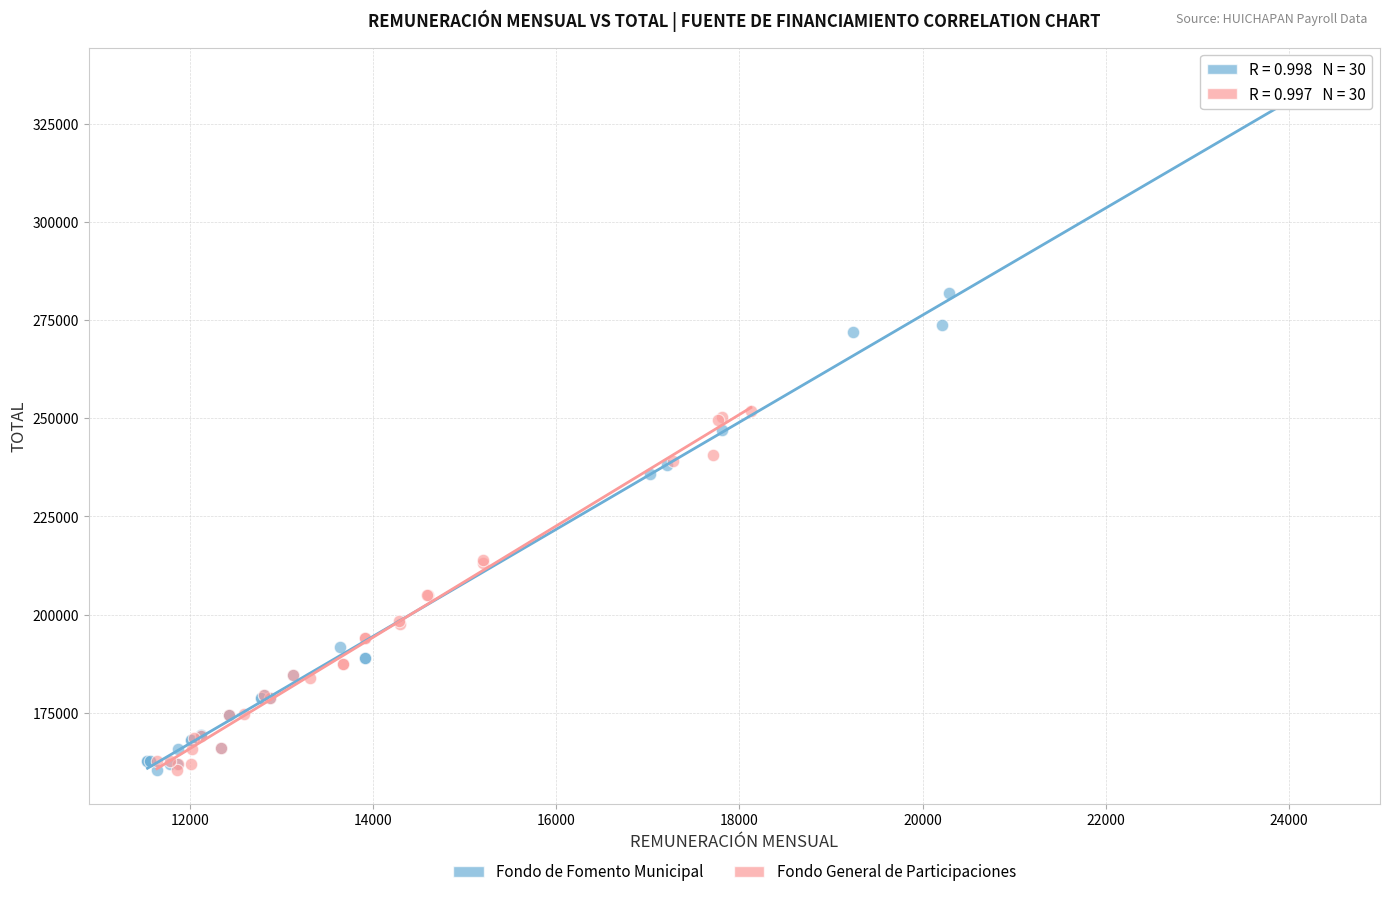

What are all the series names shown in the legend?

Fondo de Fomento Municipal, Fondo General de Participaciones